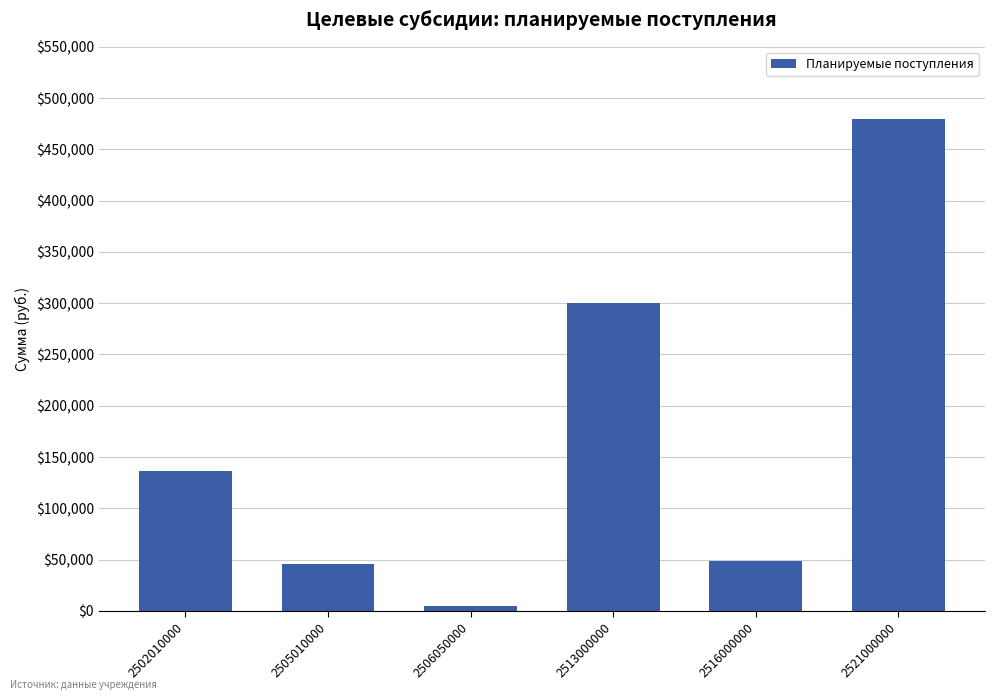

Reading right to left, list all the values displayed in this chart.

480000.0	49002.0	300506.4	4342.0	45790.0	135896.0